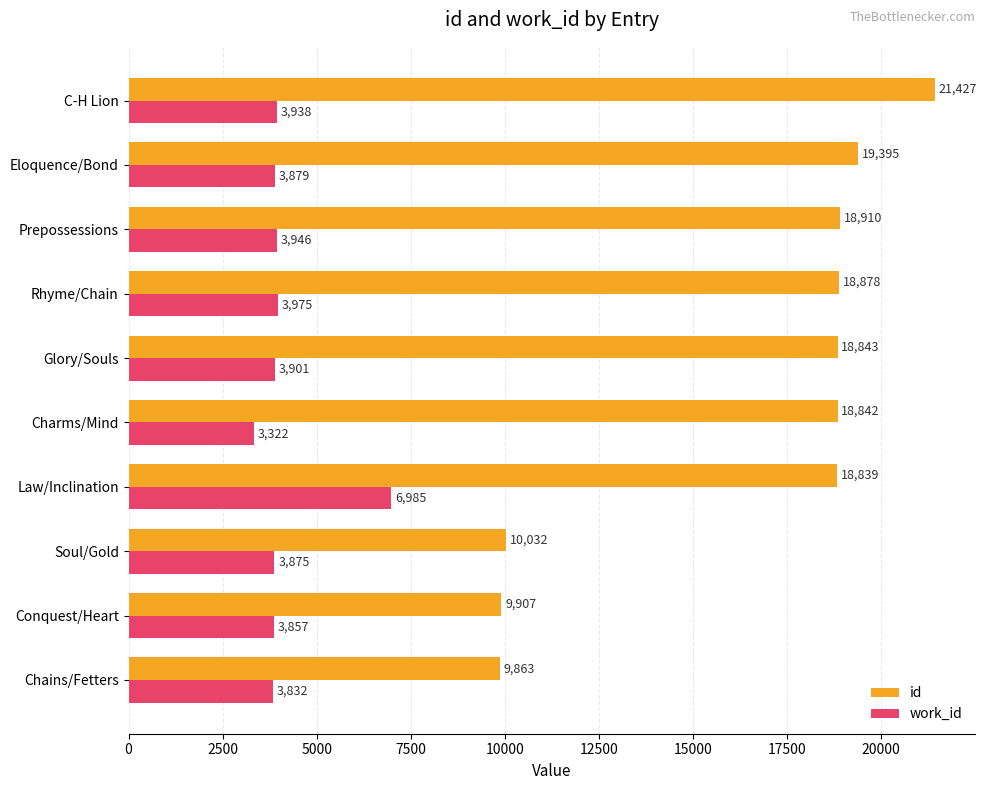

True or false: id has a value of 4616 at Soul/Gold.

False